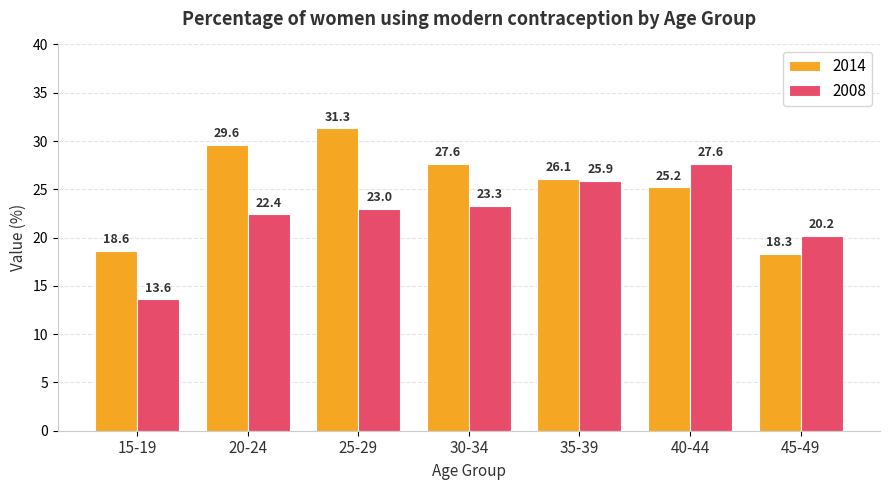

Rank the series by their average value, from lowest to highest.

2008, 2014